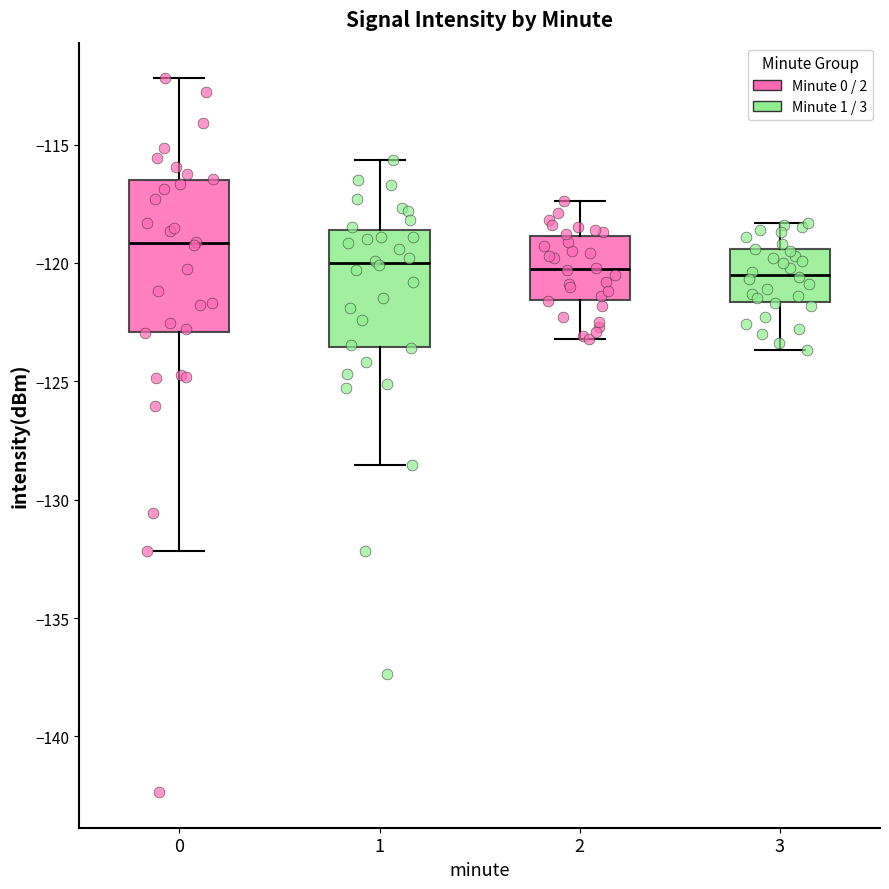

Reading left to right, read every box against the y-axis: the position of its median line, the range the box covers, and the ends of its whiskers. The values are not printed on the chart, so give them approximately, as read against the axis.

0: median -119.0, box -123.0 to -116.5, whiskers -132.0 to -112.0
1: median -120.0, box -123.5 to -118.5, whiskers -128.5 to -115.5
2: median -120.0, box -121.5 to -119.0, whiskers -123.0 to -117.5
3: median -120.5, box -121.5 to -119.5, whiskers -123.5 to -118.5